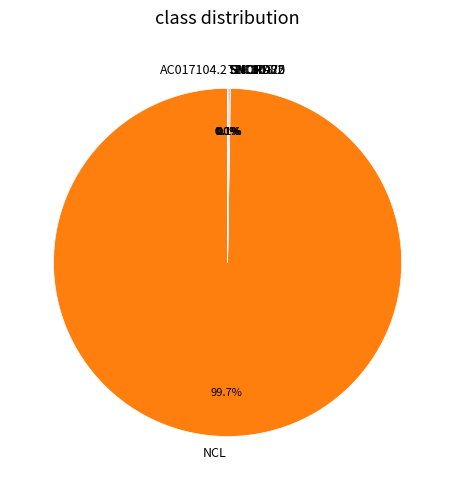

What is the largest slice in the pie chart?

NCL